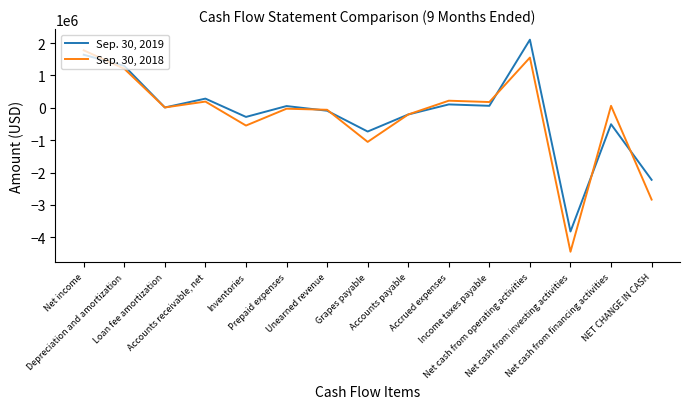

What is the difference between the maximum and minimum values in the Sep. 30, 2019 series?

5925697